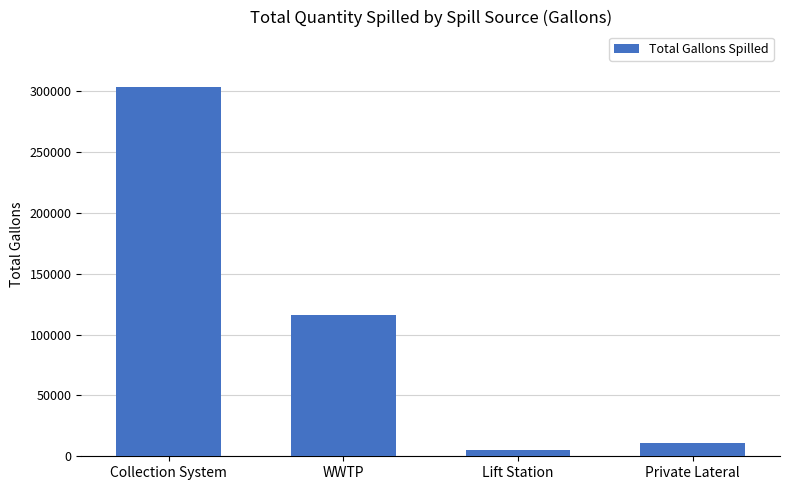

Which has a higher value, Lift Station or WWTP?

WWTP